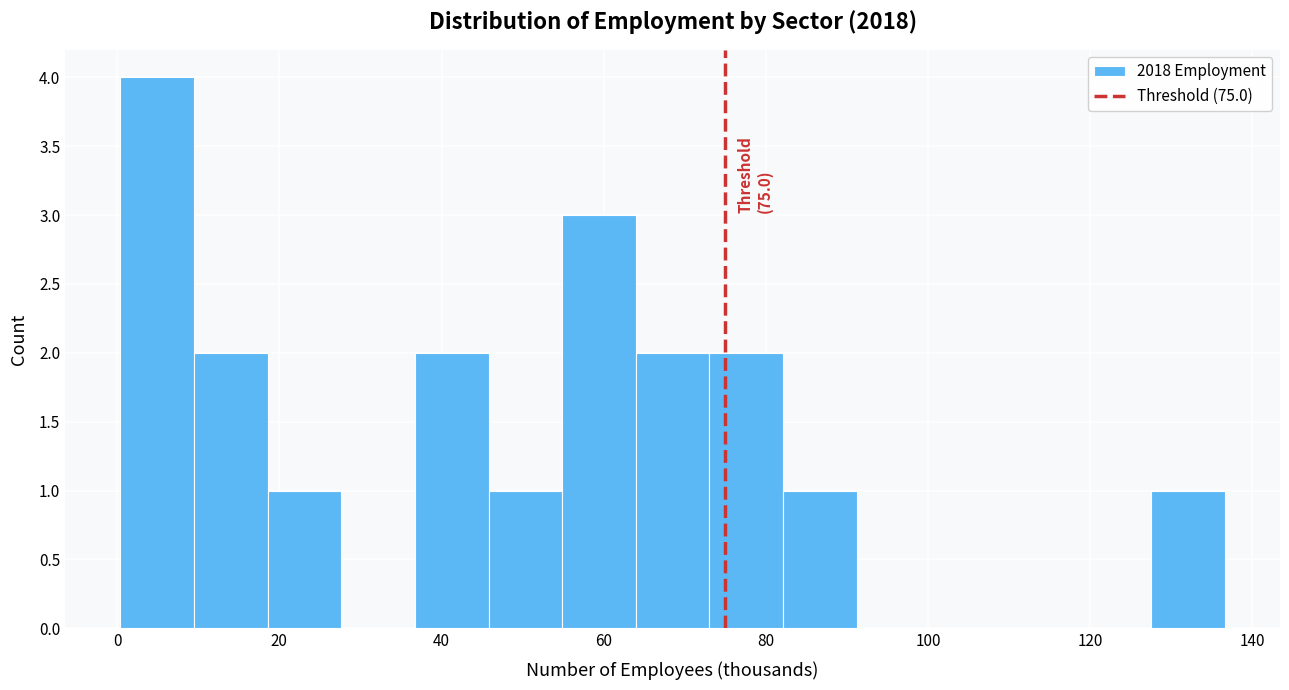

Over which range of the x-axis is the bar tallest?

0 to 10